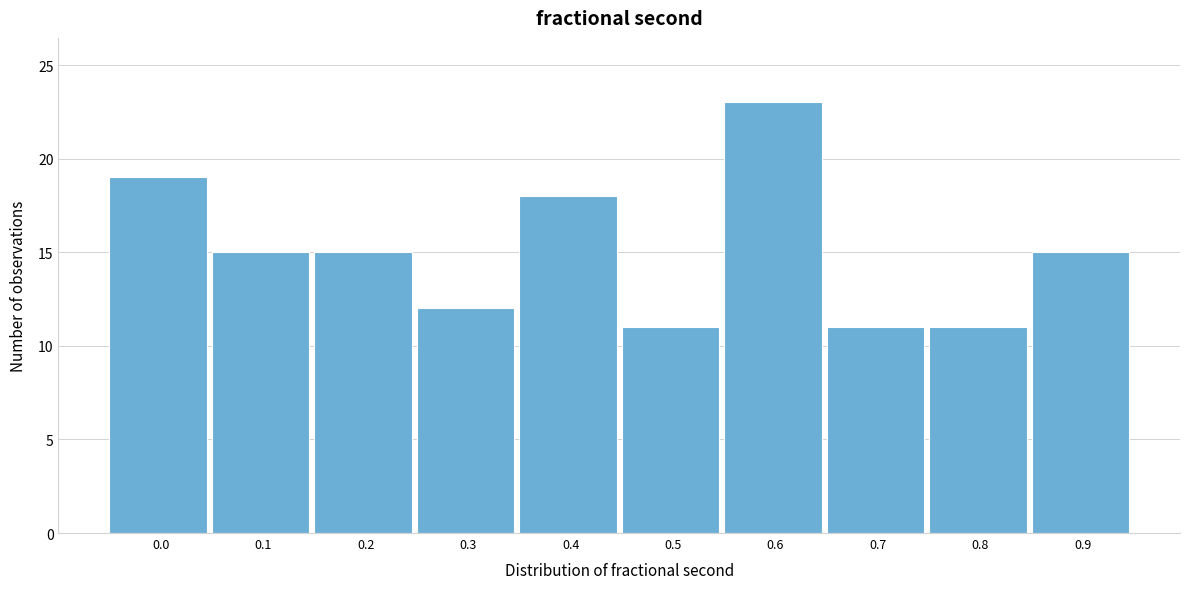

Reading left to right, list all the values displayed in this chart.

0.0=19	0.1=15	0.2=15	0.3=12	0.4=18	0.5=11	0.6=23	0.7=11	0.8=11	0.9=15